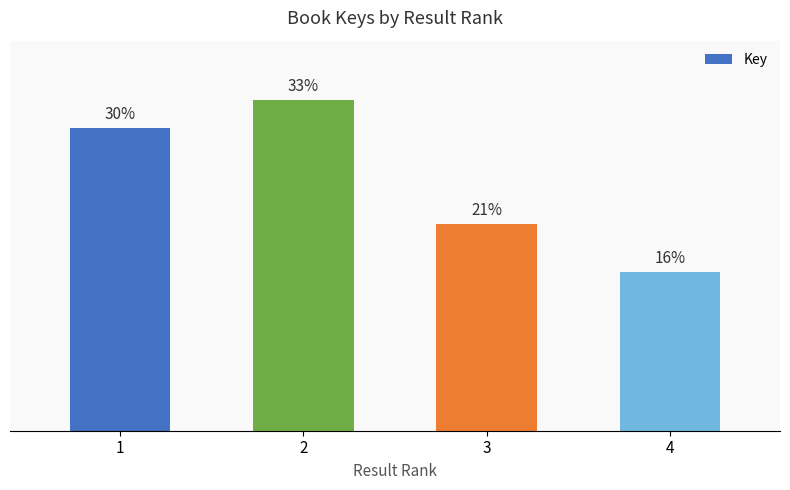

Is it true that the value at 4 is 125252602?

False